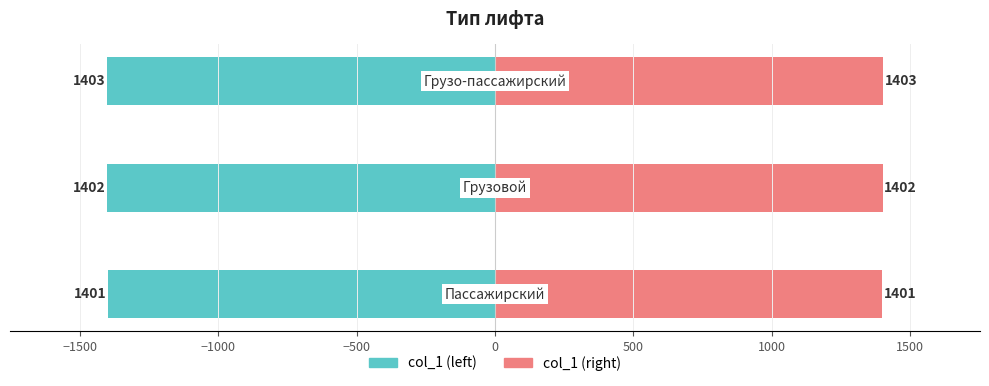

Which series has the widest spread of values?

col_1 (left)